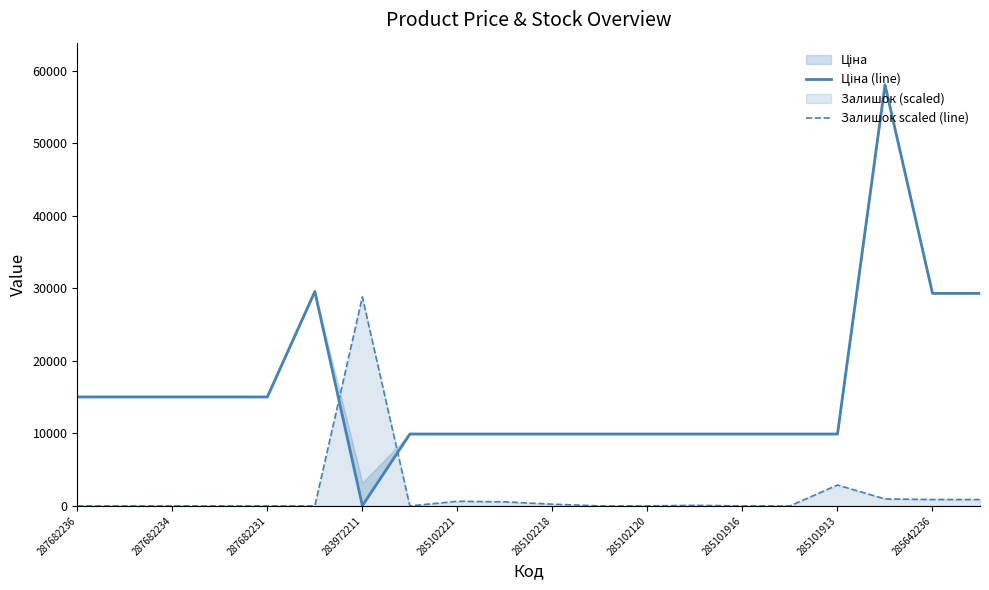

How many data points in Ціна (line) are less than 9908?

1